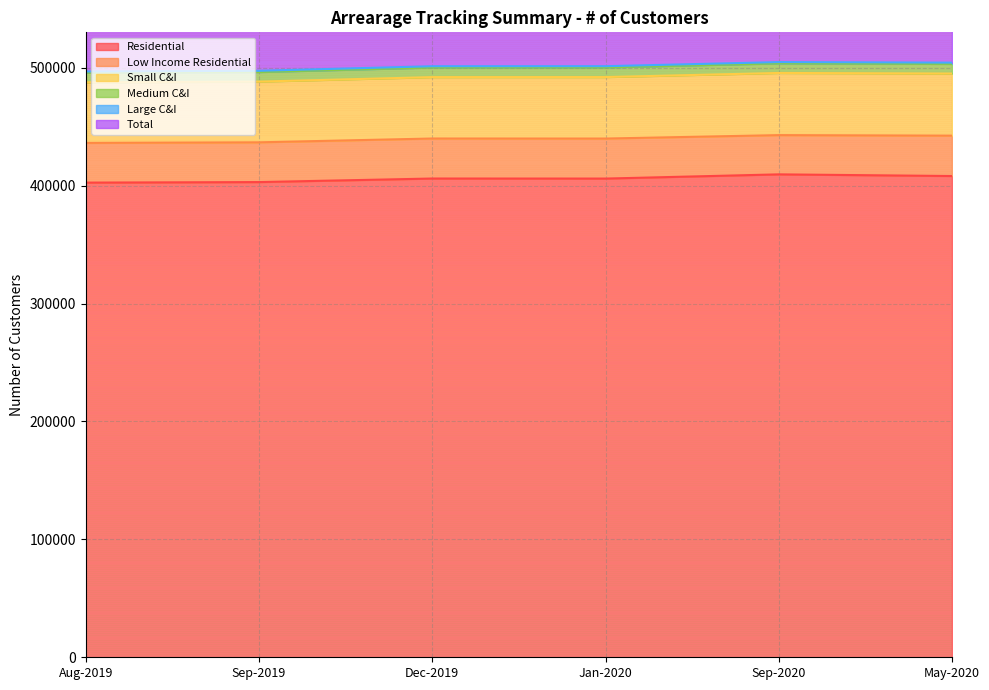

True or false: Small C&I has a value of 283387 at Aug-2019.

False